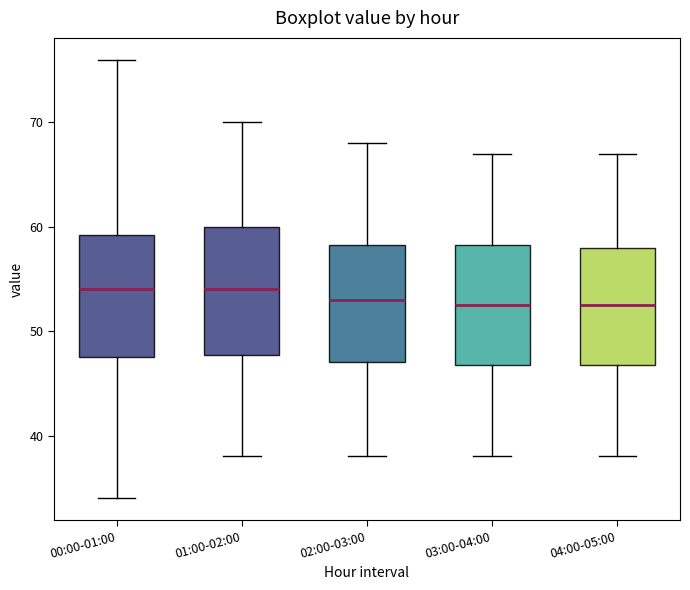

Reading left to right, transcribe this box plot: for each box, give where its median line is, the range the box spans, and where its two whiskers end, as read against the y-axis. The values are not printed on the chart, so give them approximately, as read against the axis.

00:00-01:00: median 54, box 48 to 59, whiskers 34 to 76
01:00-02:00: median 54, box 48 to 60, whiskers 38 to 70
02:00-03:00: median 53, box 47 to 58, whiskers 38 to 68
03:00-04:00: median 53, box 47 to 58, whiskers 38 to 67
04:00-05:00: median 53, box 47 to 58, whiskers 38 to 67